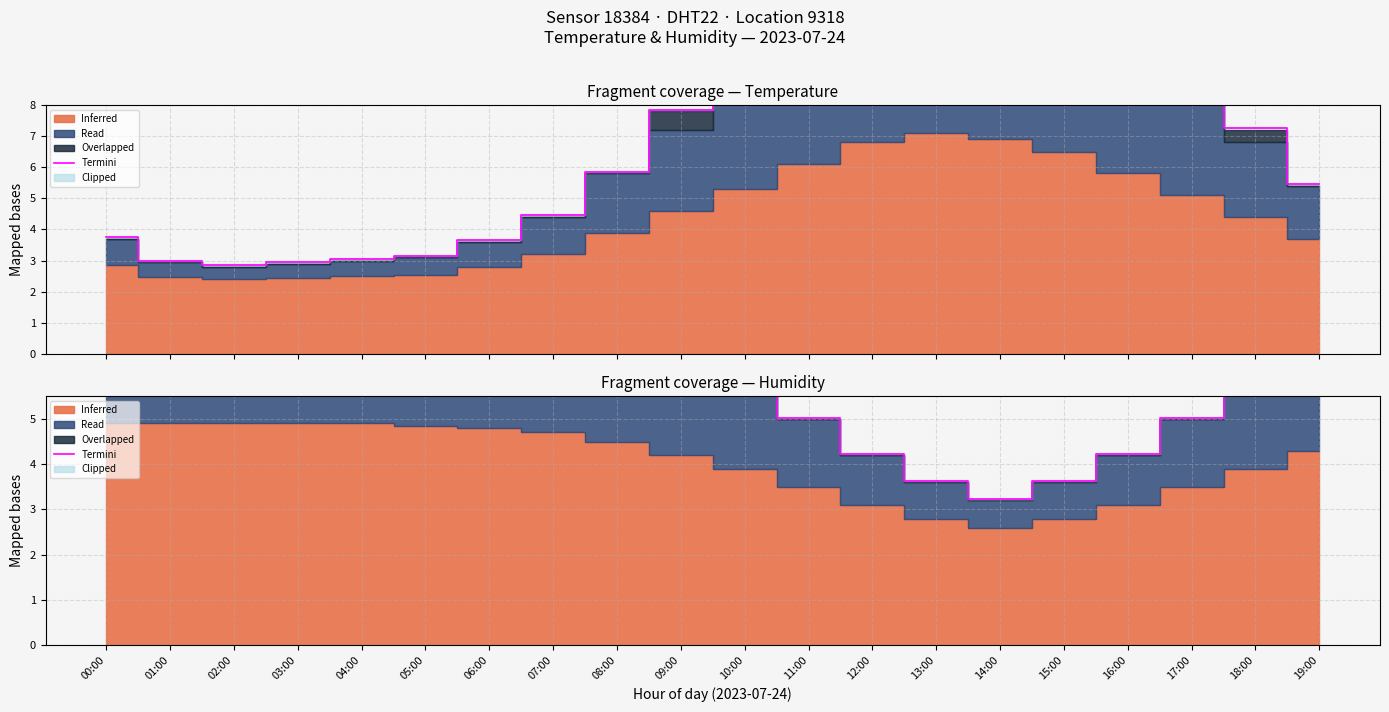

Where does the data first go above 6?

00:00